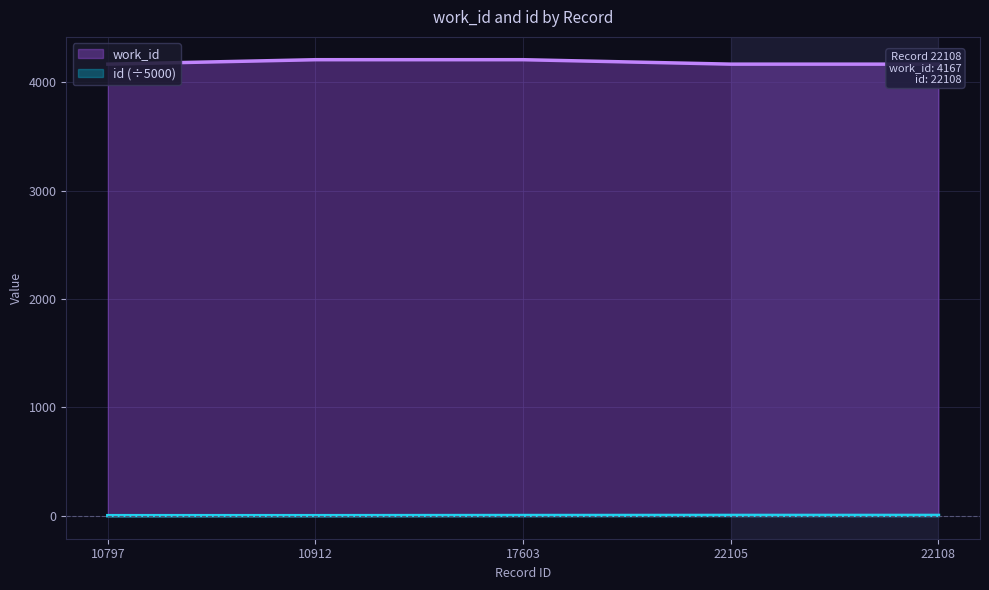

True or false: id and work_id intersect in this chart.

False